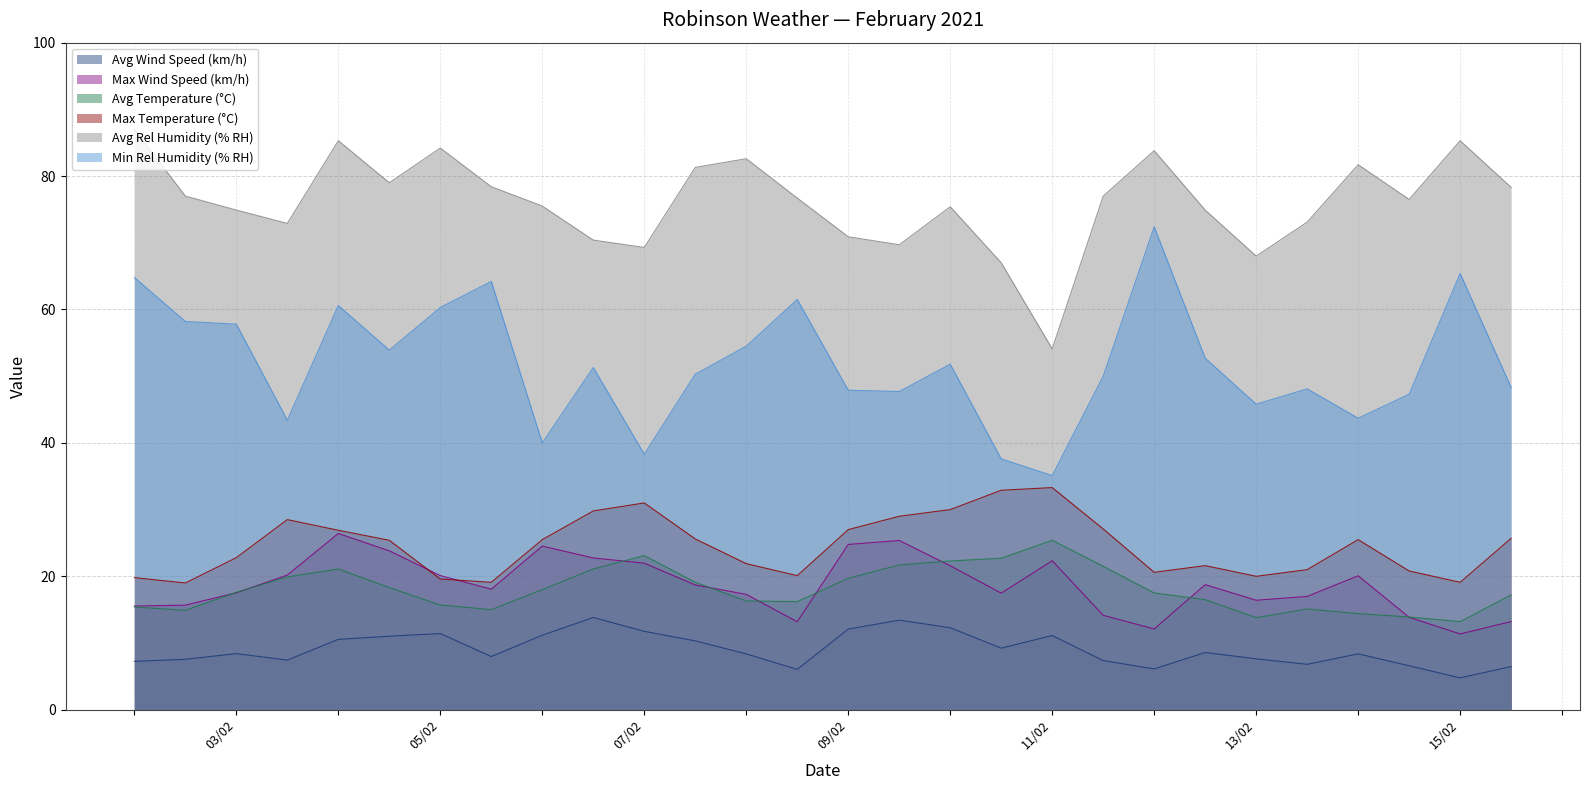

Is the value of Min Rel Humidity (% RH) at 06/02 greater than the value of Max Temperature (°C) at 03/02?

Yes